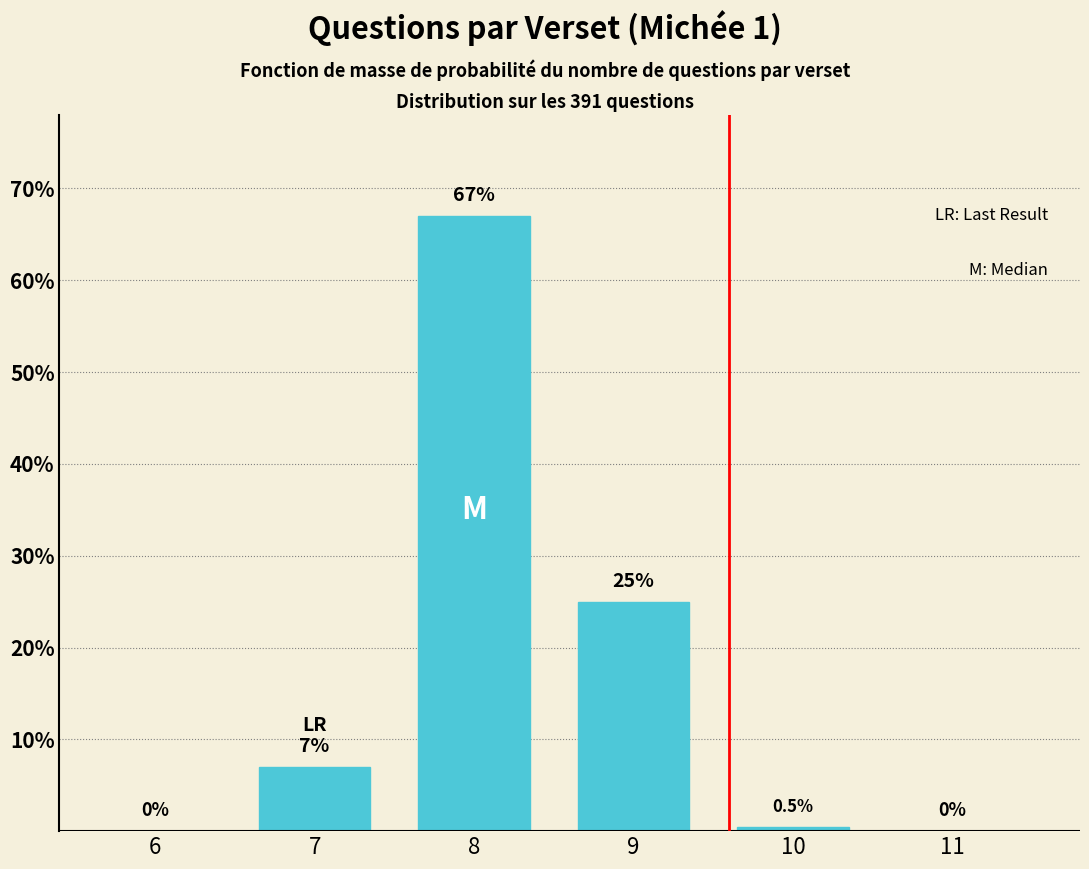

Reading right to left, extract all data points from this chart.

11=0.0	10=0.5	9=25.0	8=67.0	7=7.0	6=0.0